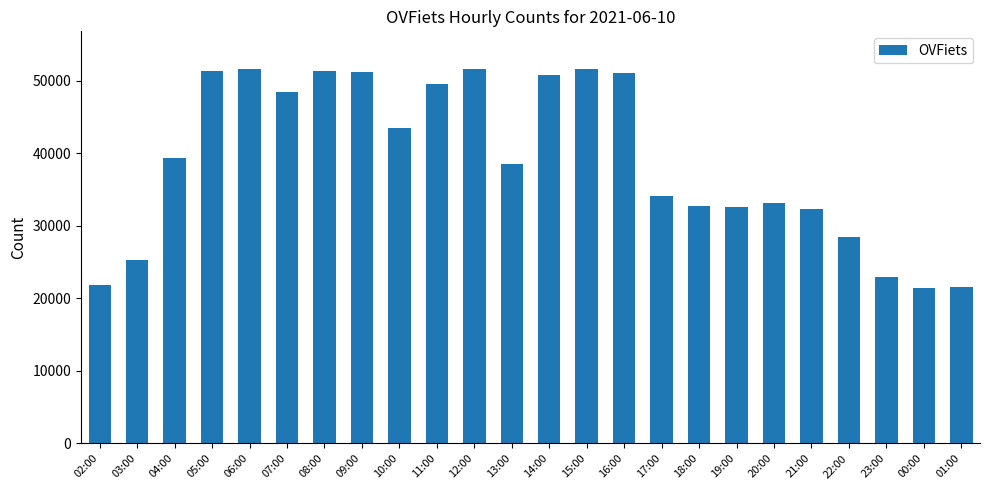

Where is the data nearest to the value 36544?

13:00